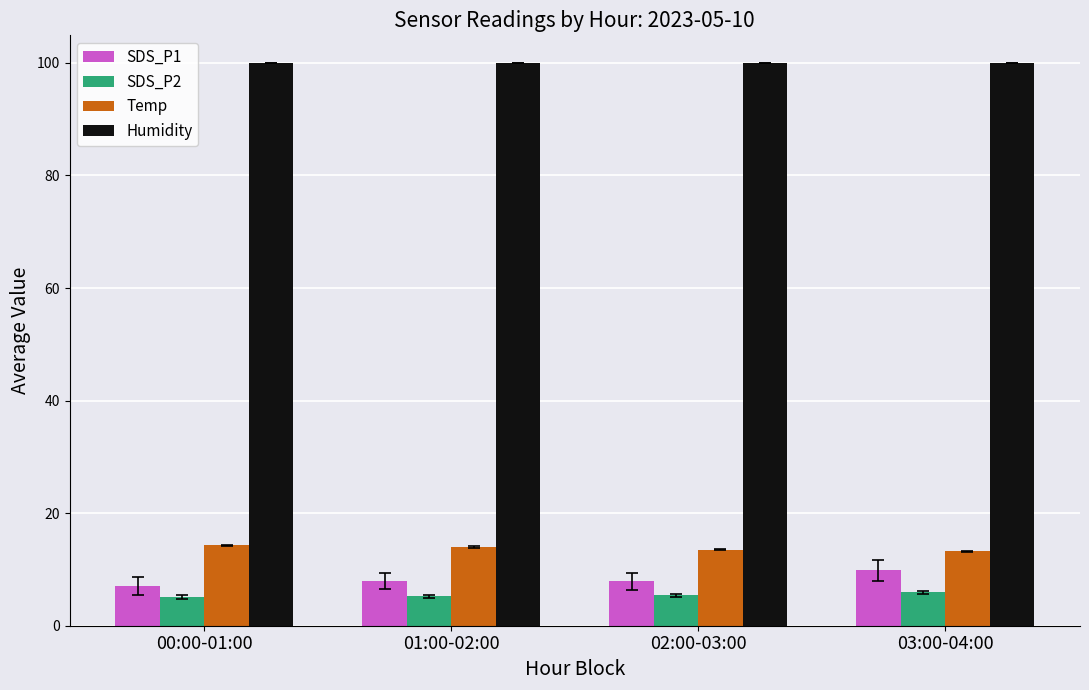

What is the value of the Temp bar at the 4th from the left?

13.2